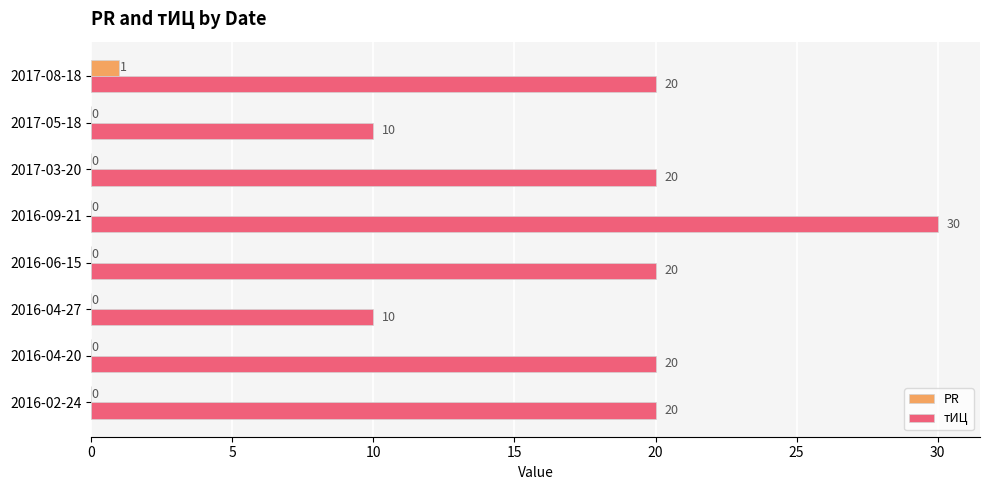

Between 2016-09-21 and 2017-08-18, which series saw the biggest shift?

тИЦ